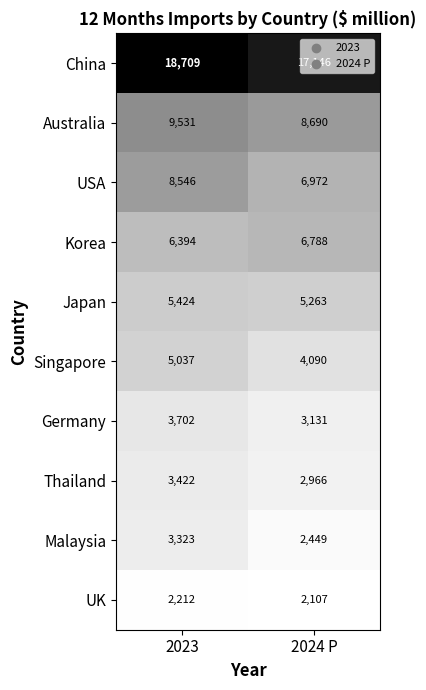

Which series has the largest range (max minus min)?

USA